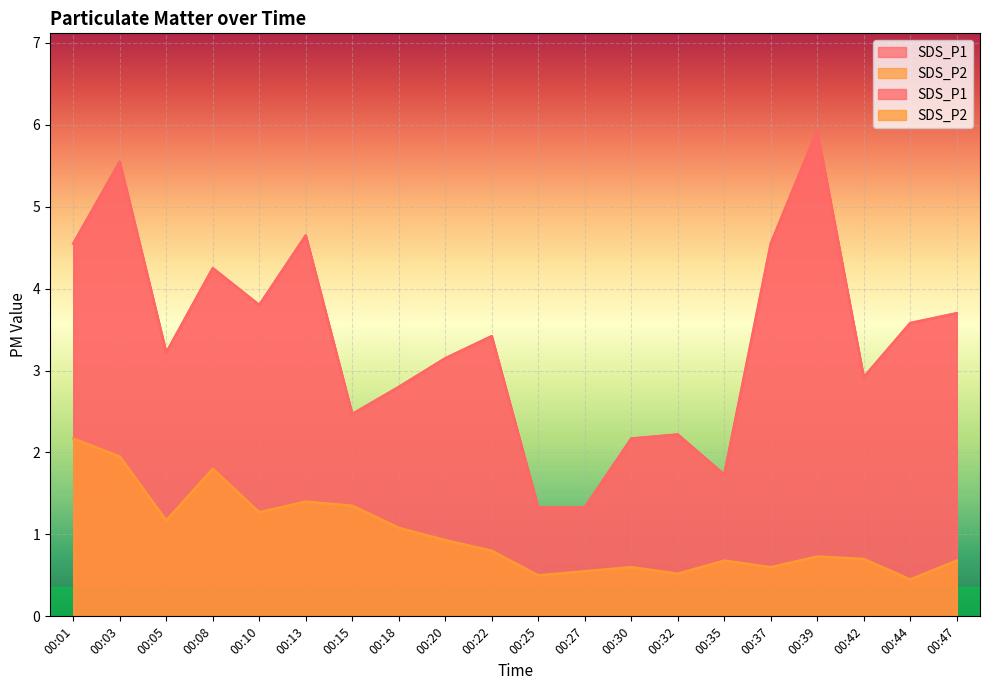

In SDS_P1, how many points are higher than both neighbors (excluding endpoints)?

6